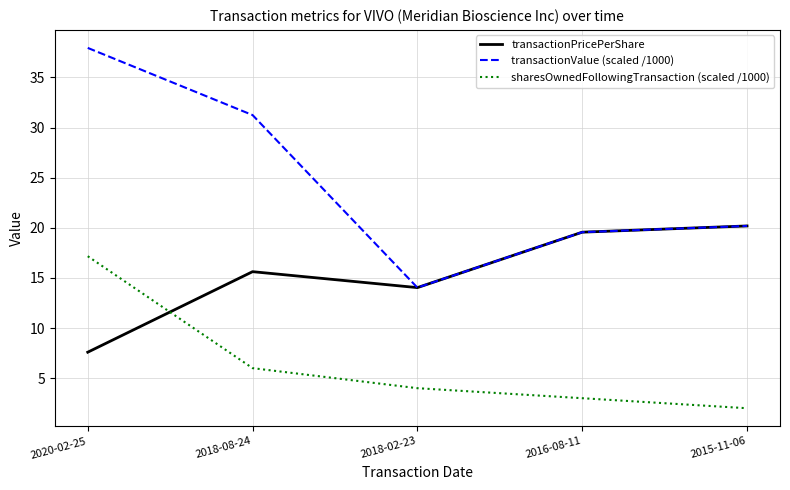

True or false: transactionPricePerShare and sharesOwnedFollowingTransaction (scaled /1000) intersect in this chart.

True